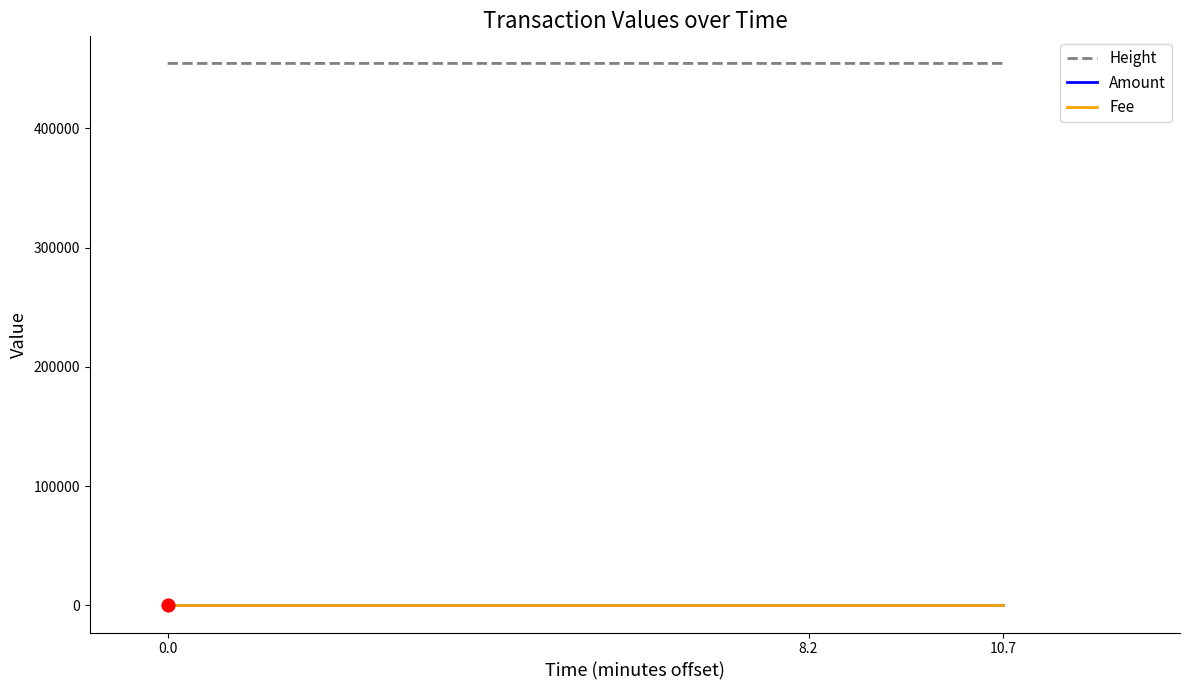

Which series has the largest total across all categories?

Height